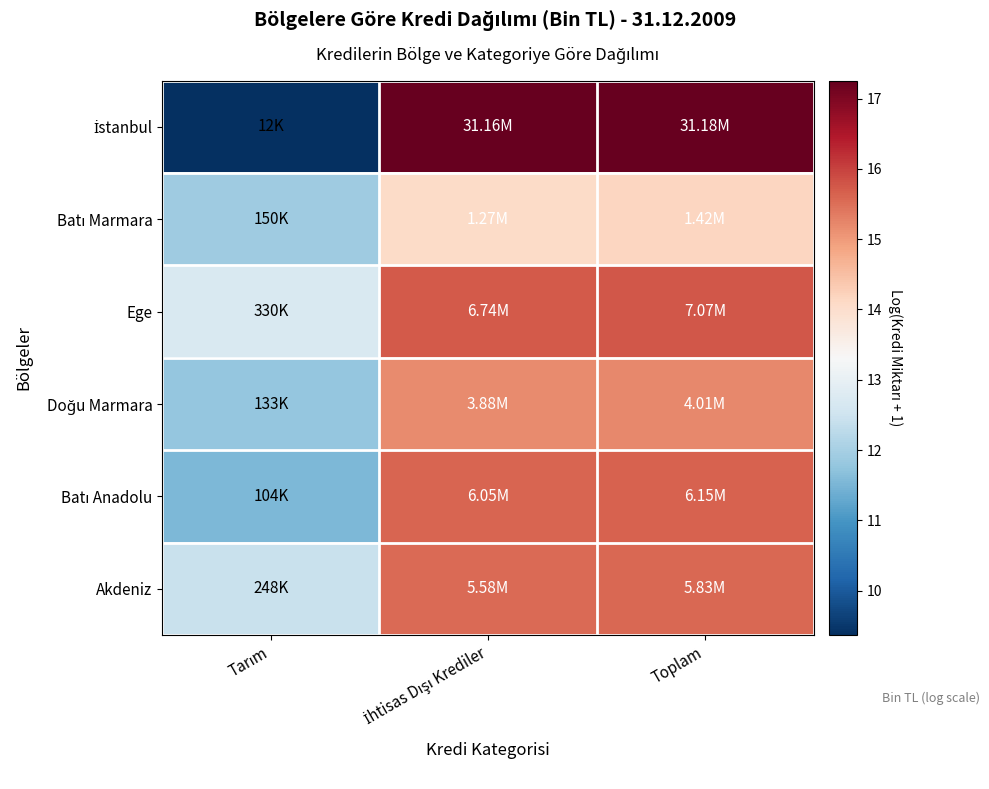

Which has a higher value, Toplam or İhtisas Dışı Krediler?

Toplam